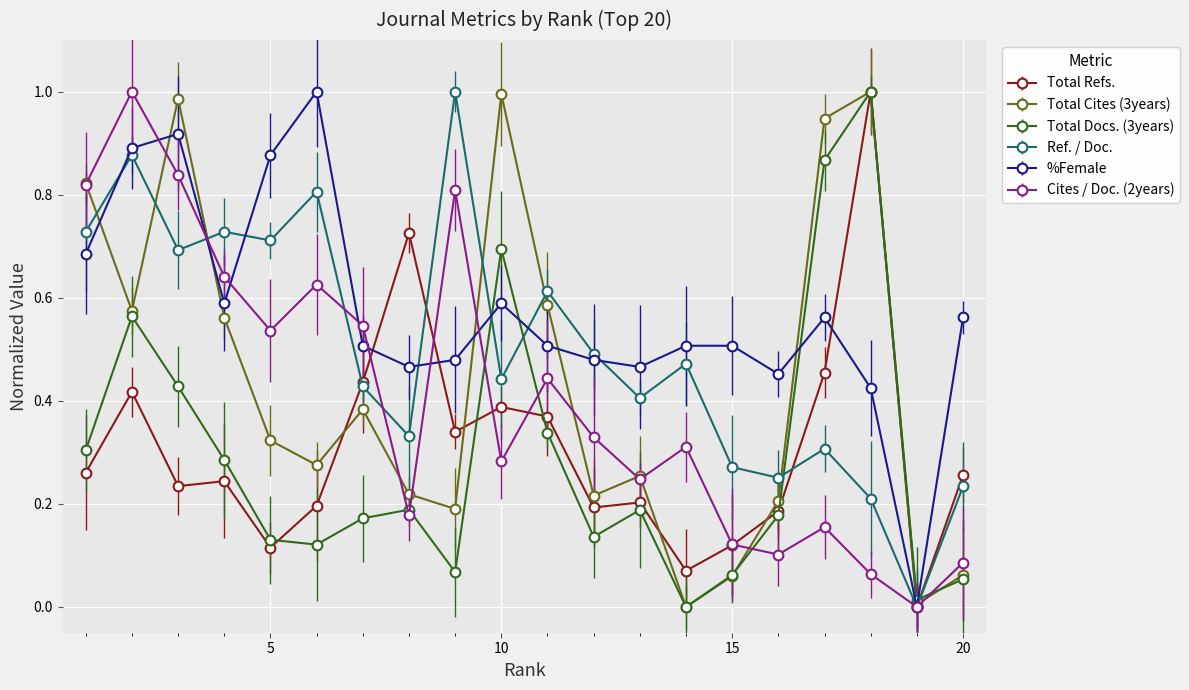

What is the value of the Total Refs. point at the 6th from the left?

0.2